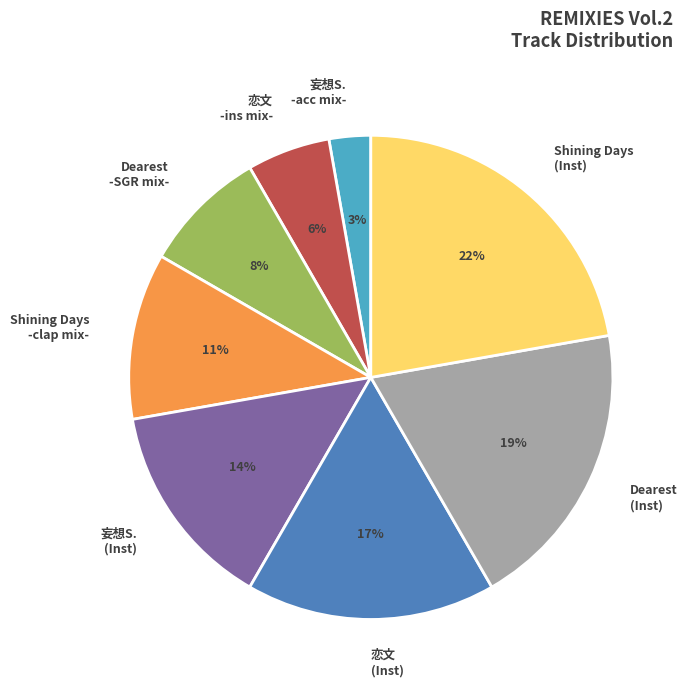

Which slice is the smallest?

妄想S. -acc mix-